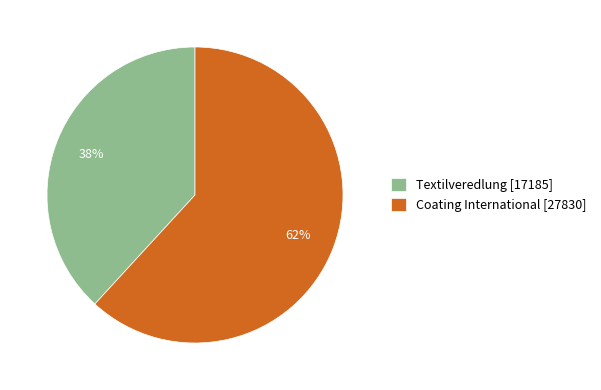

Which category has the smallest portion of the pie?

Textilveredlung